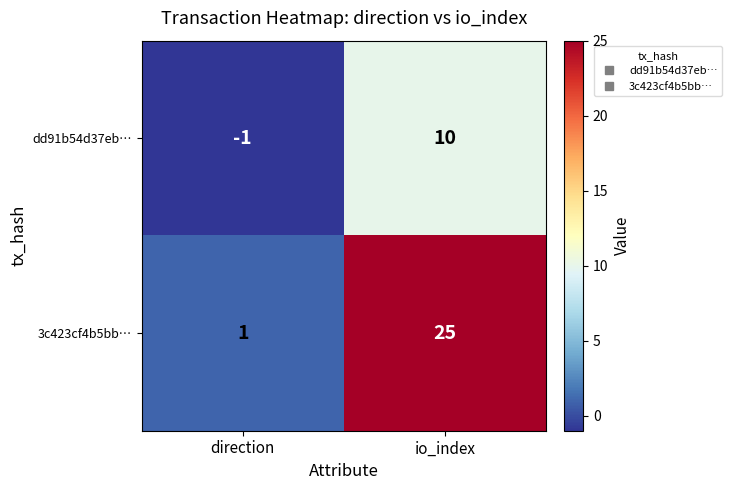

True or false: 3c423cf4b5bb… has a value of 25 at io_index.

True